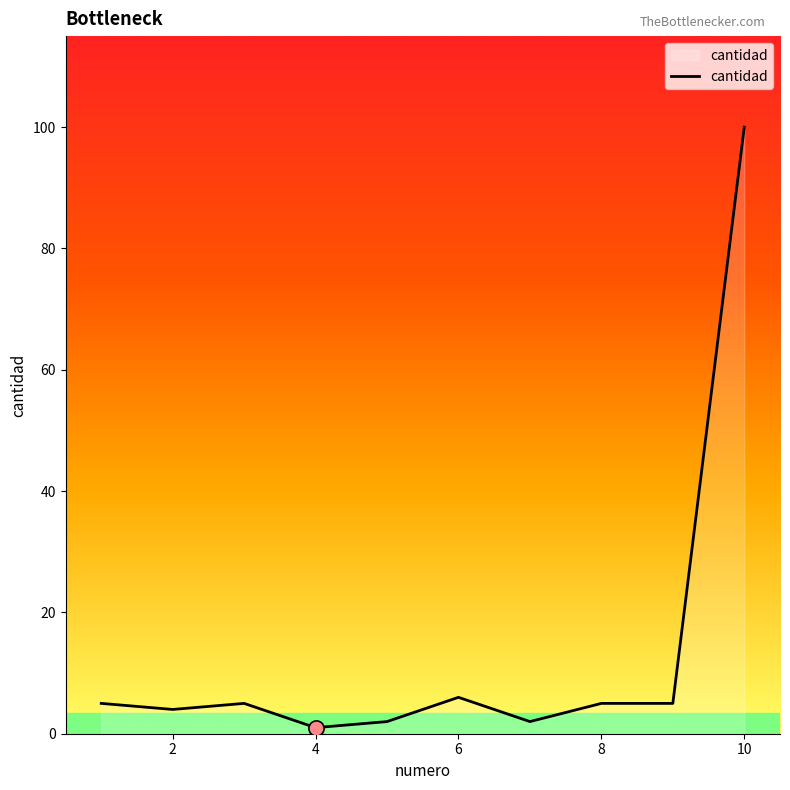

What is the difference between the maximum and minimum values?

99